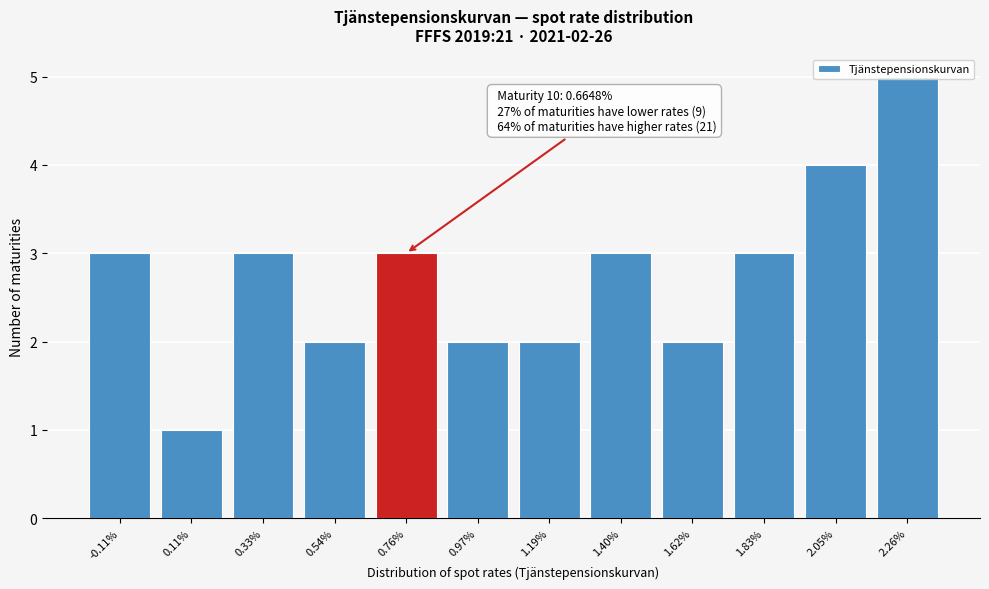

What is the difference between the maximum and second lowest values?

3